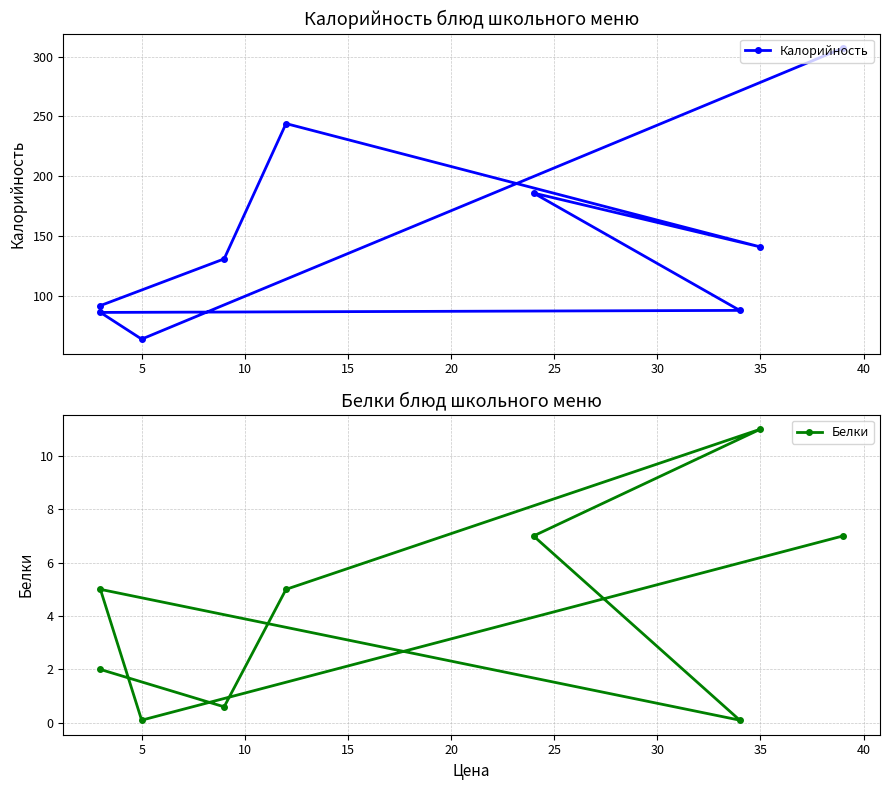

The value of Калорийность at 5 is 64.0. True or false?

True